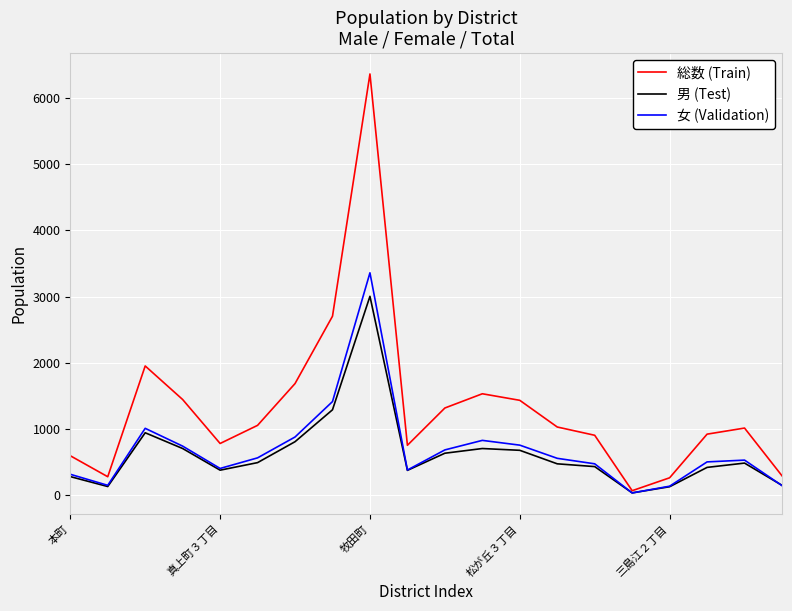

True or false: 男 (Test) has more than 2 interior local peaks.

True